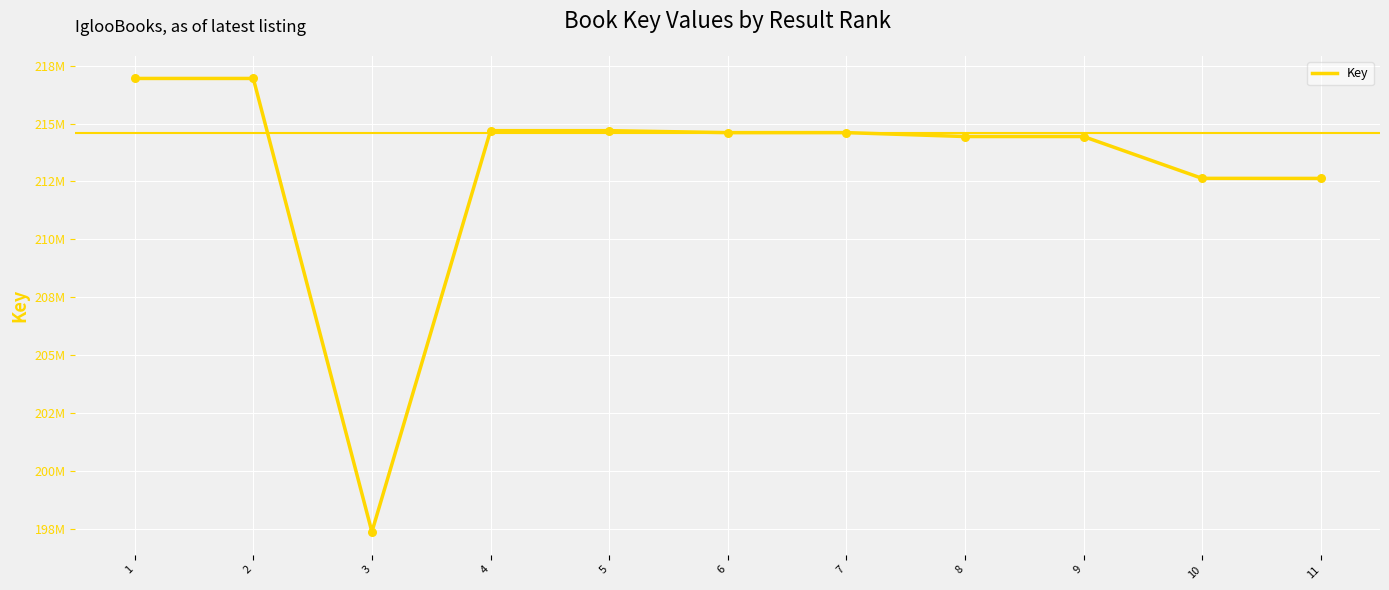

What is the change in value from 4 to 8?

-252430